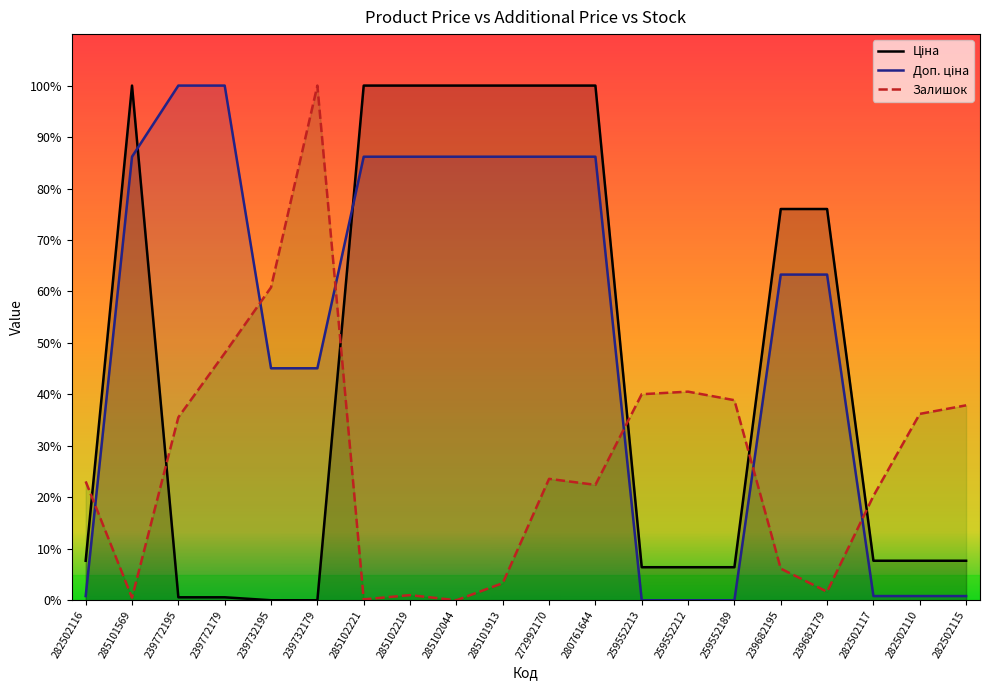

Where is the first local maximum for Ціна?

285101569